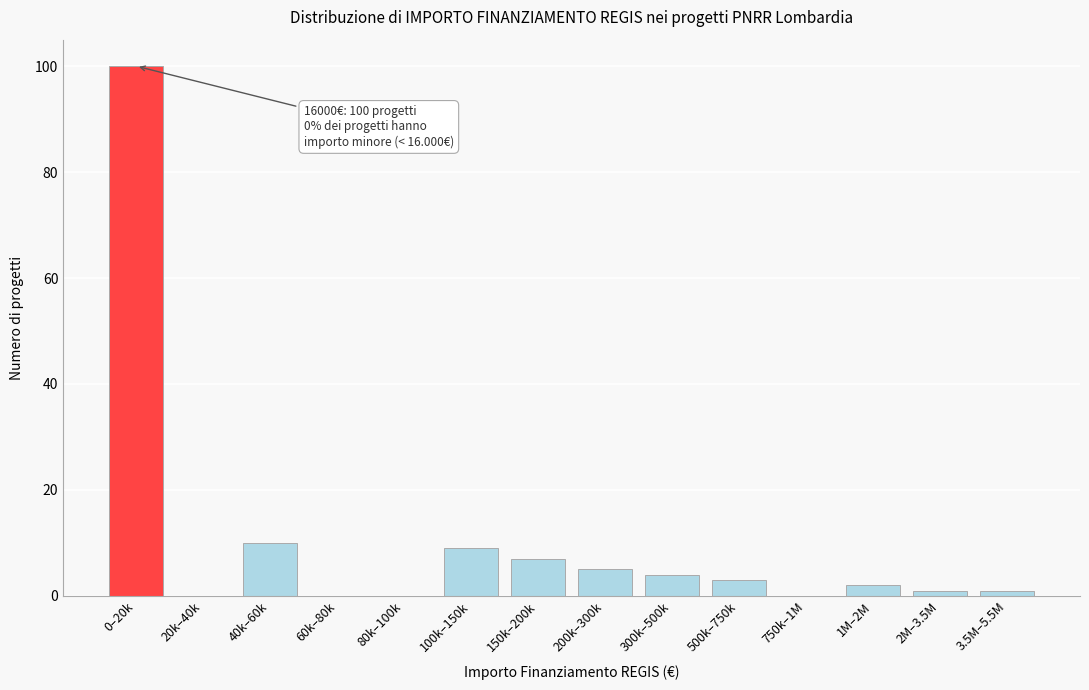

Reading right to left, transcribe all the data shown in this chart.

3.5M–5.5M=1	2M–3.5M=1	1M–2M=2	750k–1M=0	500k–750k=3	300k–500k=4	200k–300k=5	150k–200k=7	100k–150k=9	80k–100k=0	60k–80k=0	40k–60k=10	20k–40k=0	0–20k=100